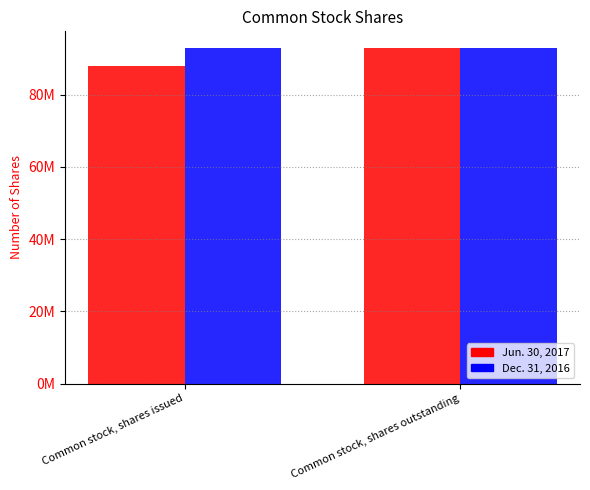

Which series has the largest range (max minus min)?

Jun. 30, 2017